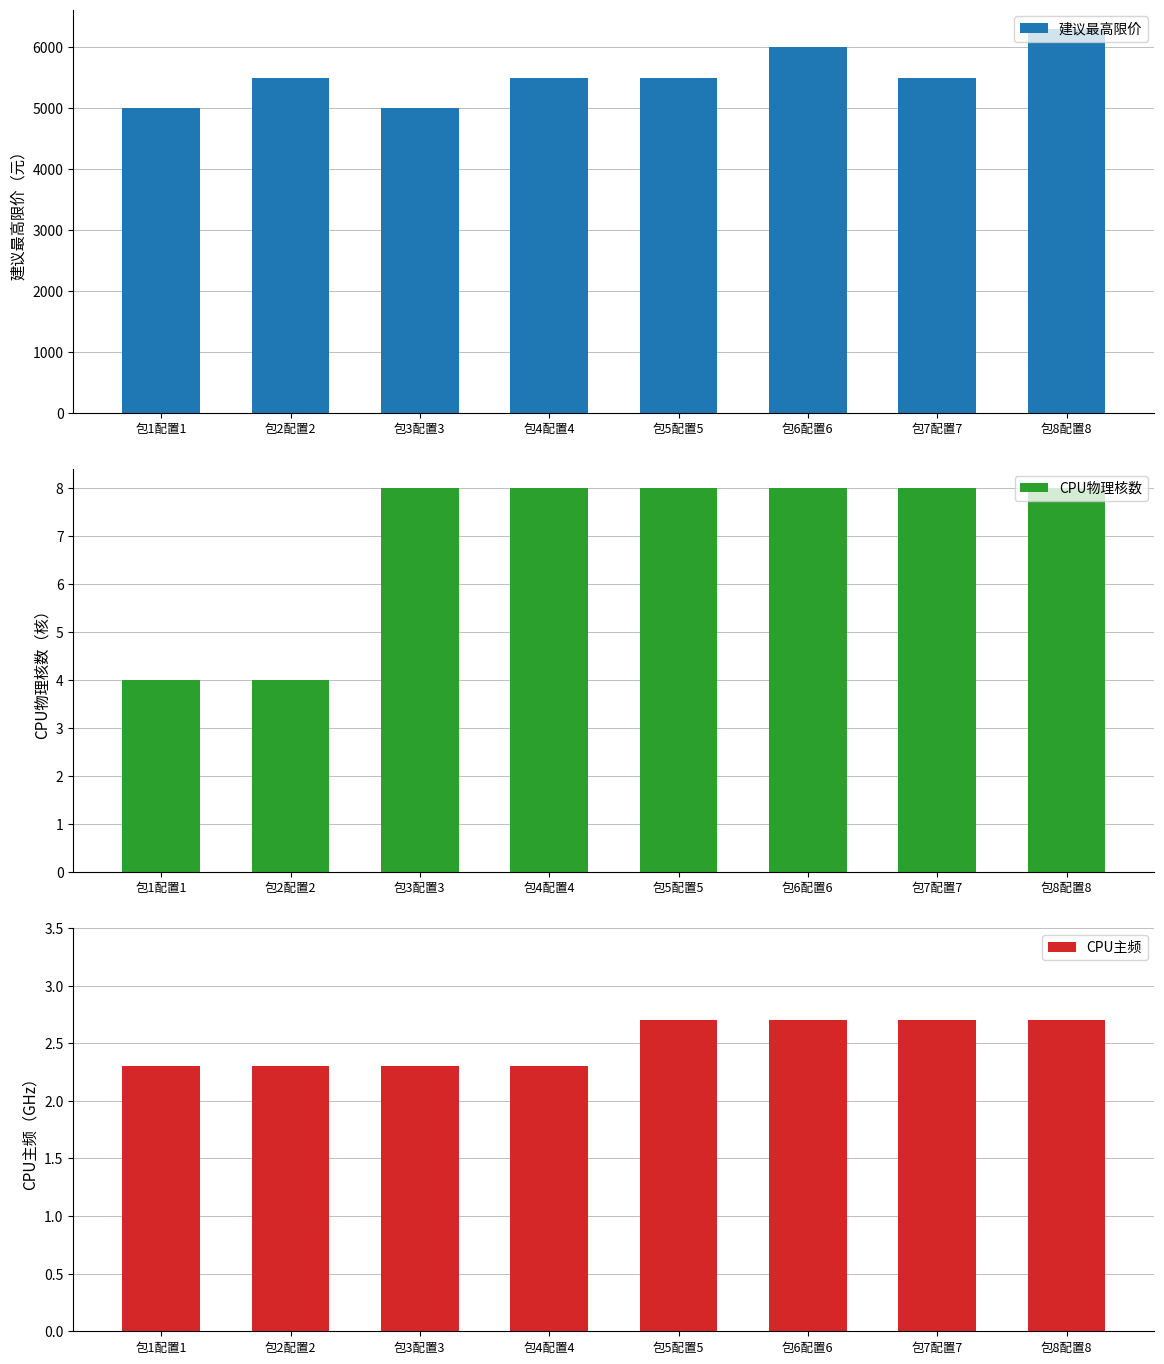

What is the greatest value displayed?

6300.0